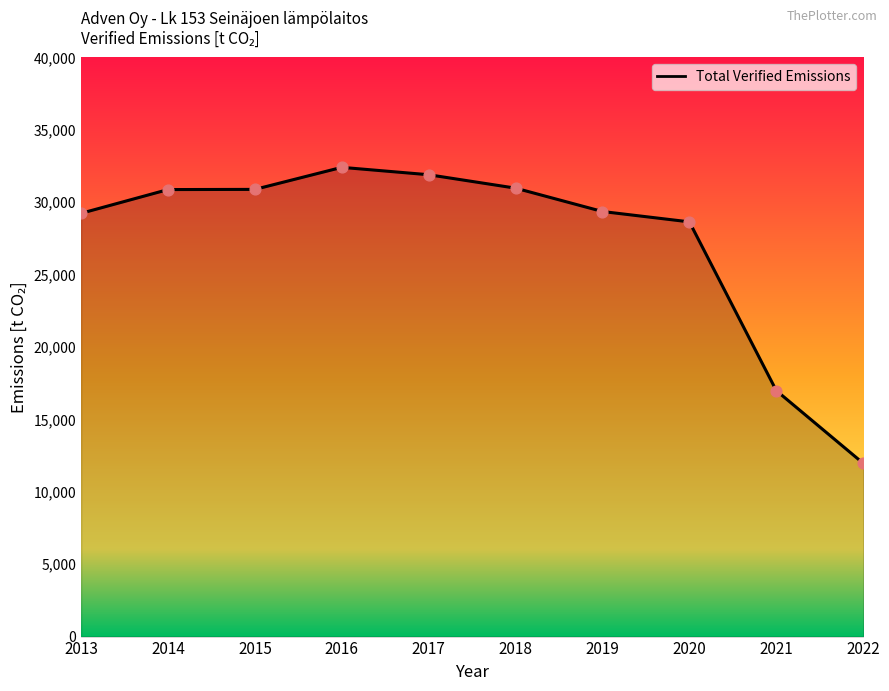

Which has a higher value, 2013 or 2020?

2013